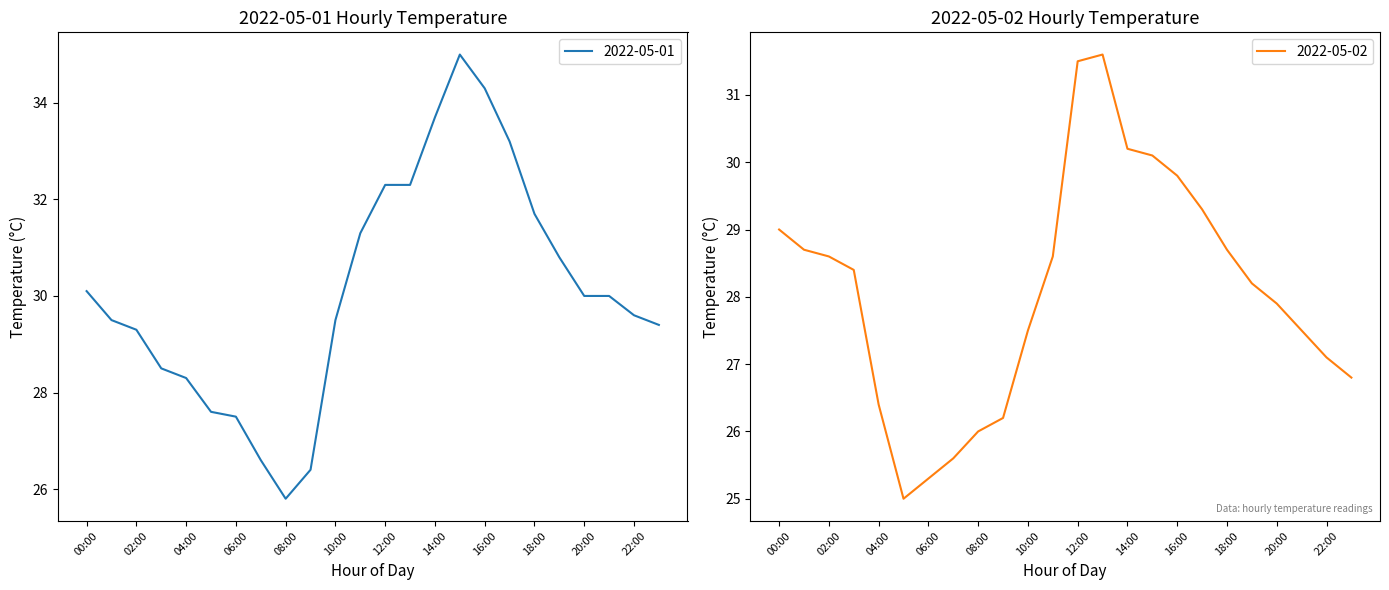

What is the difference between the maximum and minimum values in the 2022-05-01 series?

9.2